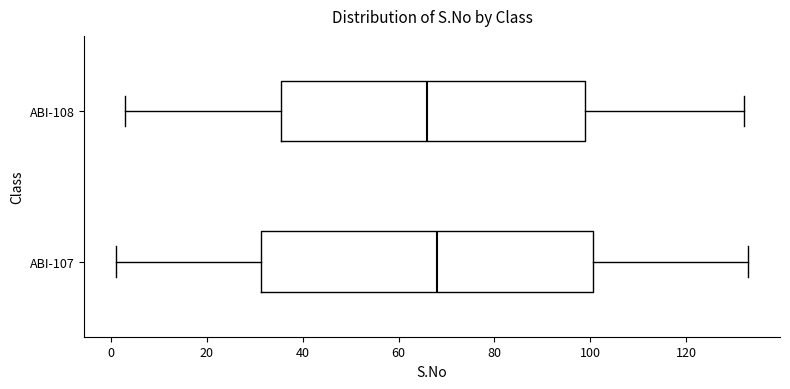

Comparing the boxes themselves (not the whiskers), which one is the widest?

ABI-107